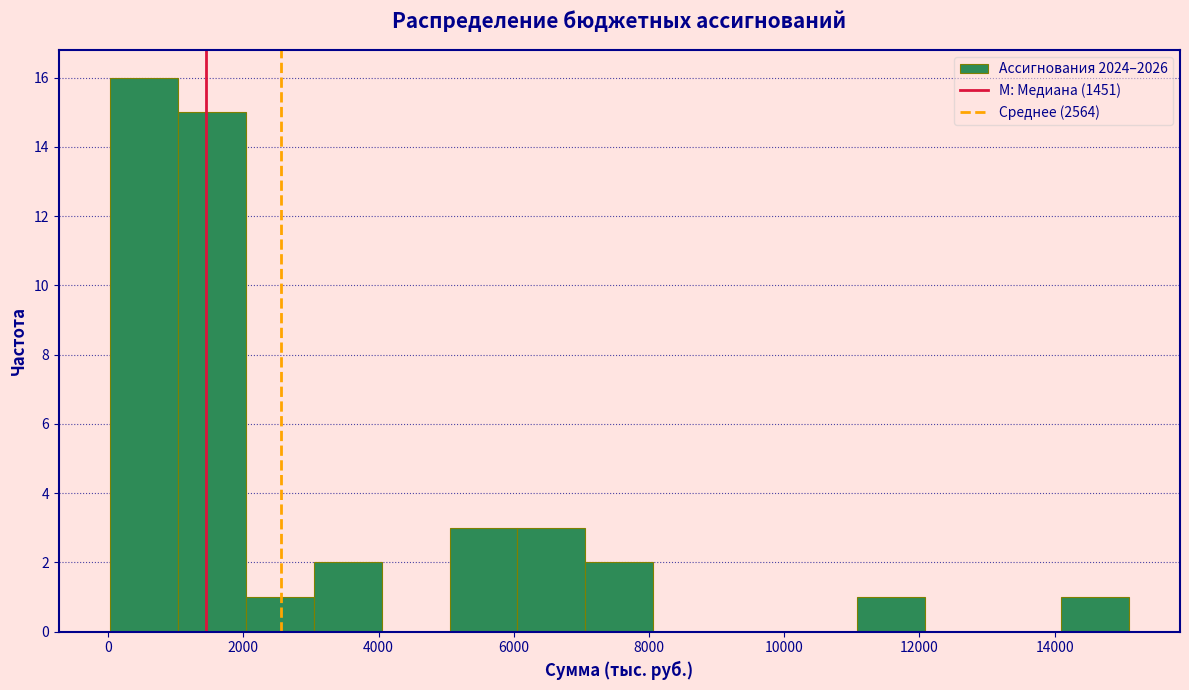

Over which range of the x-axis is the bar tallest?

0 to 1000